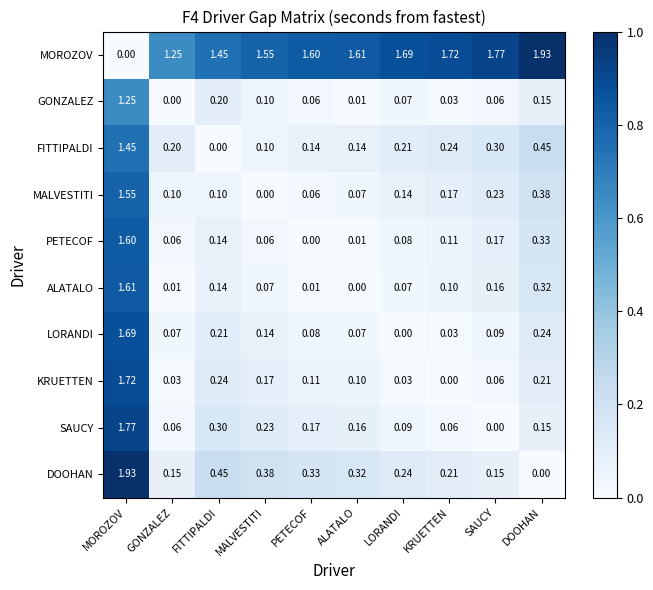

Between FITTIPALDI and SAUCY, which series saw the biggest shift?

MOROZOV